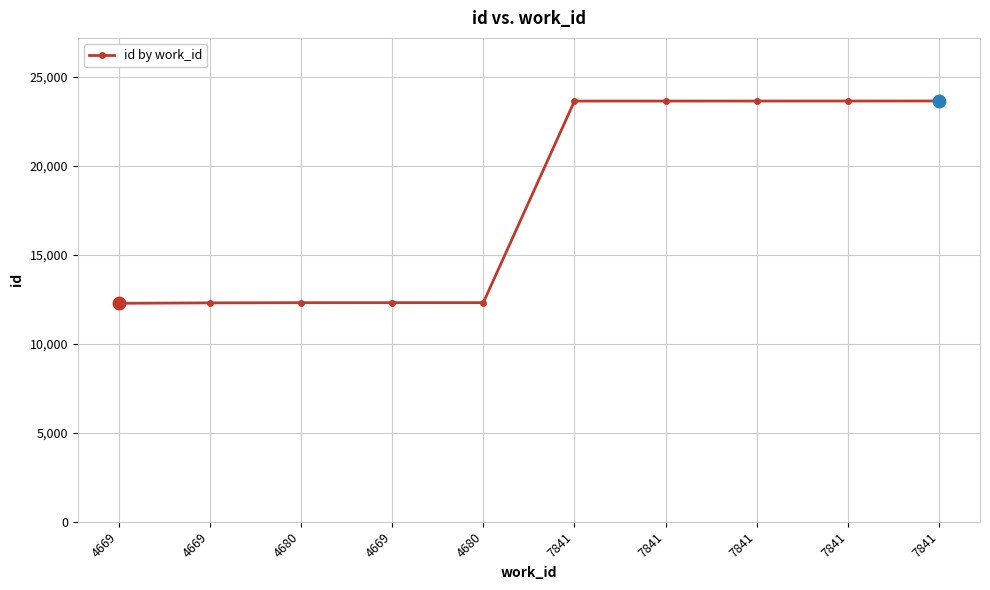

At which category does the chart reach its minimum across all series?

4669